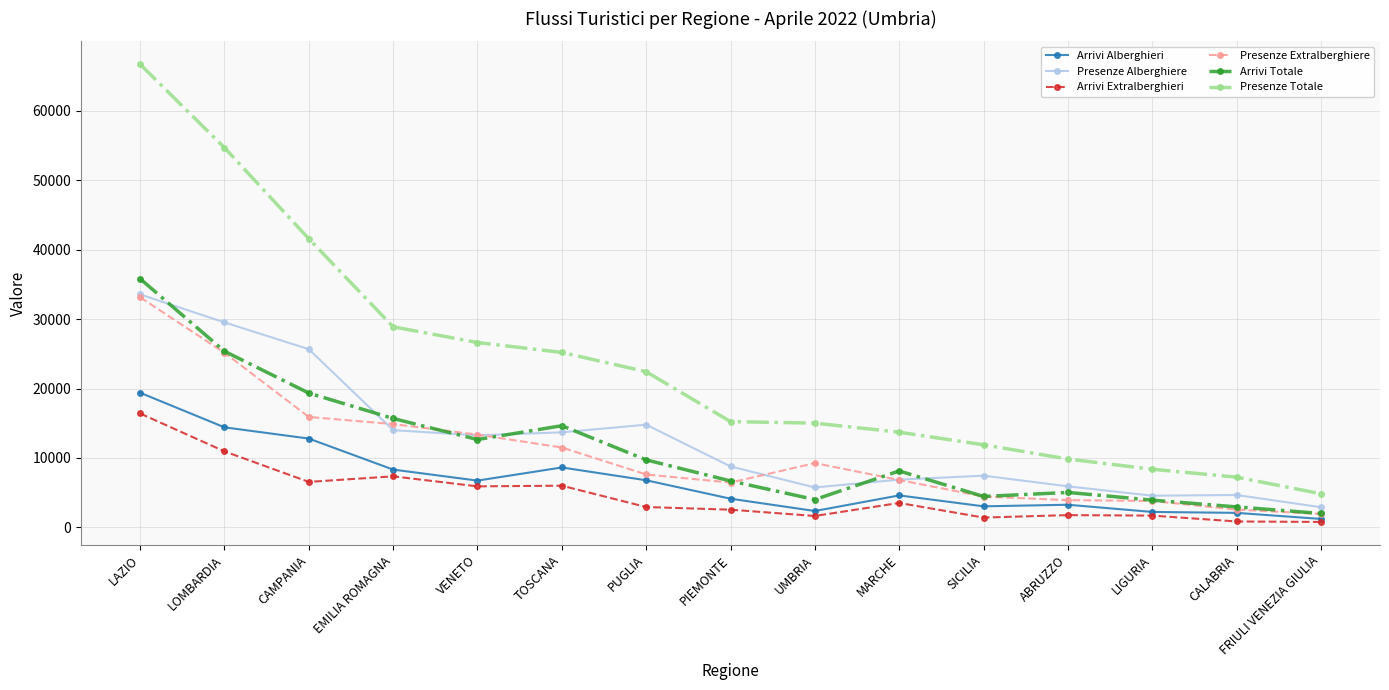

What is the sum of all Arrivi Extralberghieri values?

70414